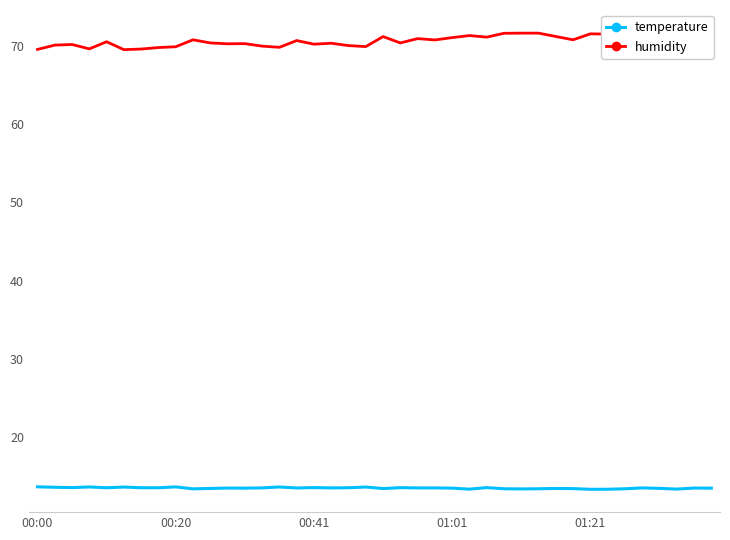

The temperature series shows 13.7 at 00:20. True or false?

True